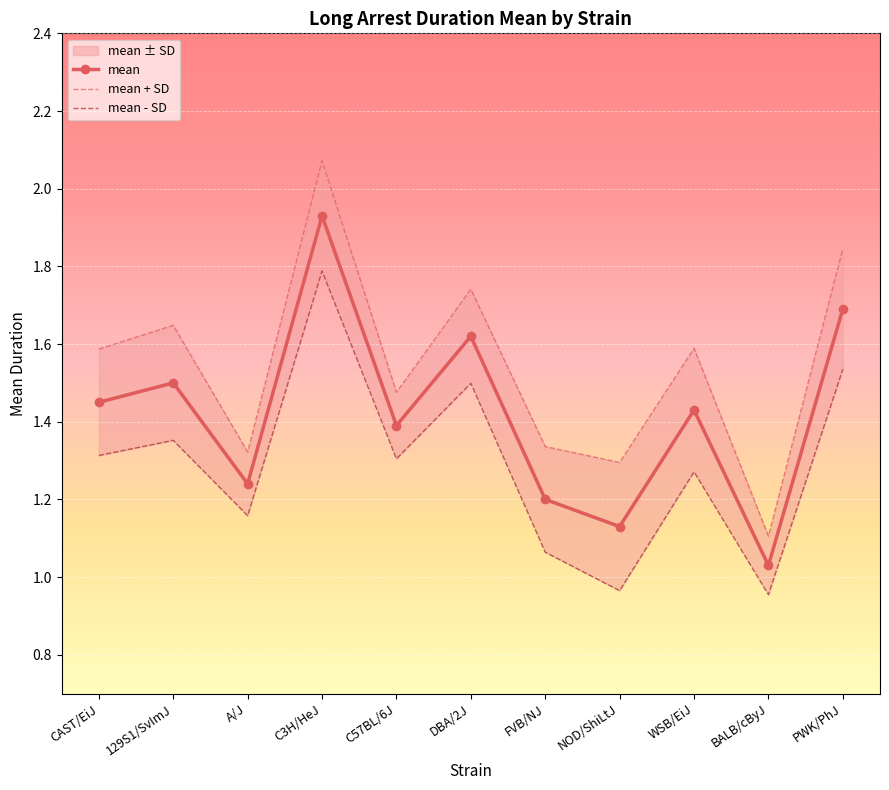

How many lines are shown in the chart?

3